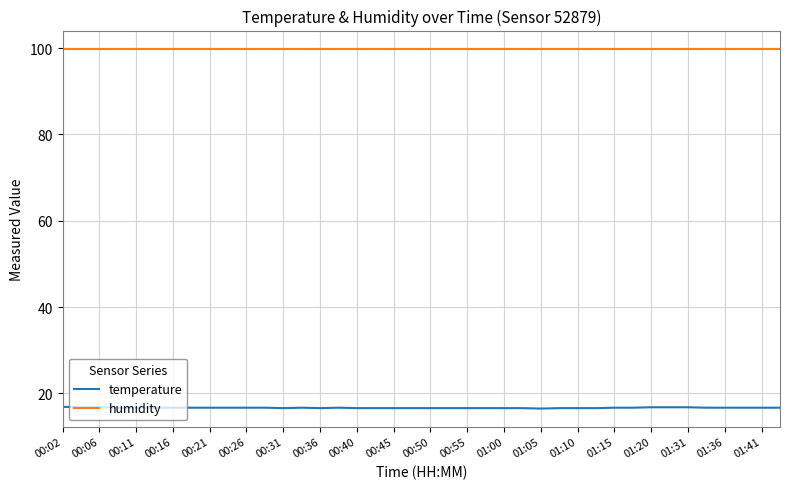

What is the highest value of the temperature series?

16.9